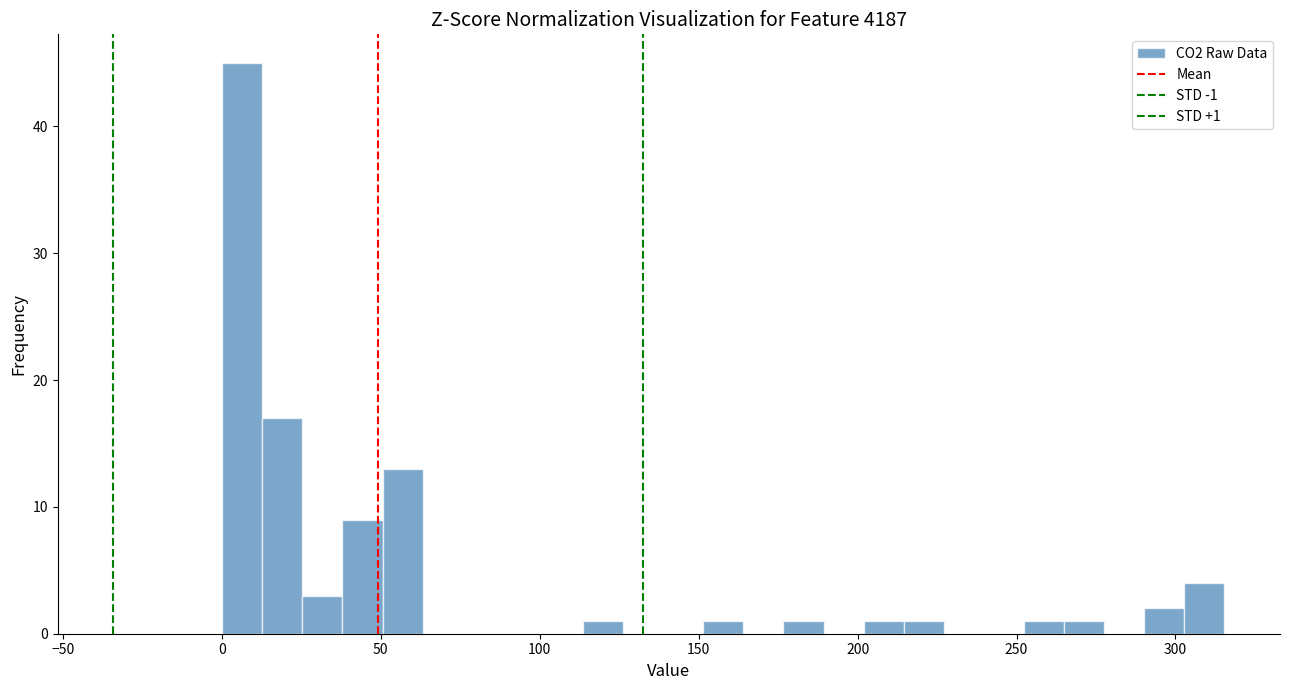

Around what value on the x-axis is the tallest bar? Give the approximate position of its centre, as read against the axis.

5